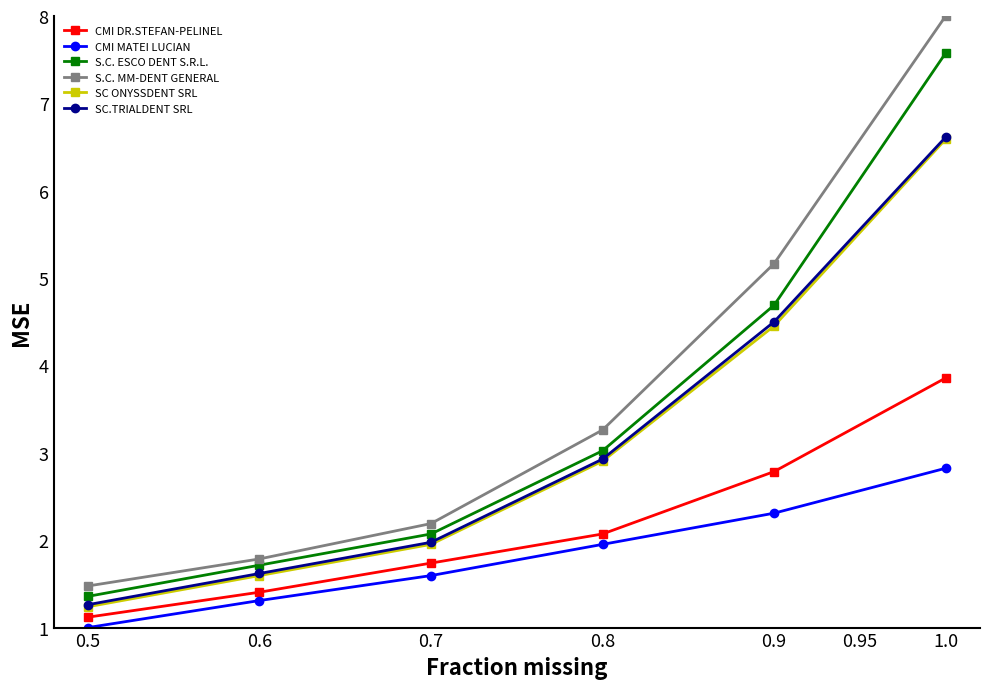

List the labels in order of SC.TRIALDENT SRL value, largest first.

1.0, 0.9, 0.8, 0.7, 0.6, 0.5